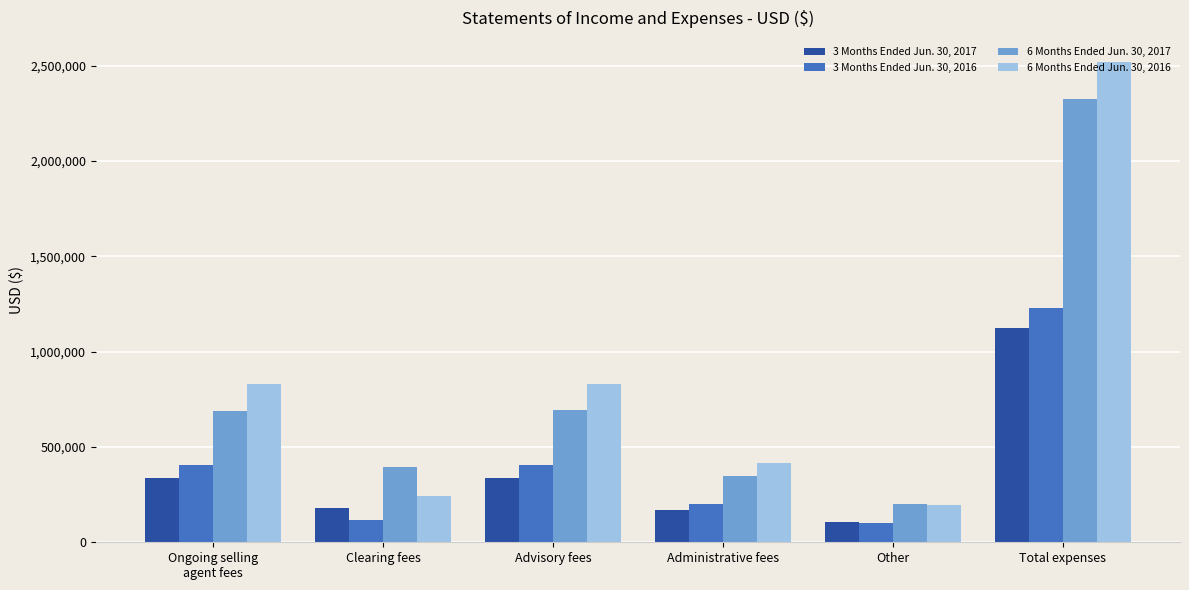

What position from the right is Other?

2